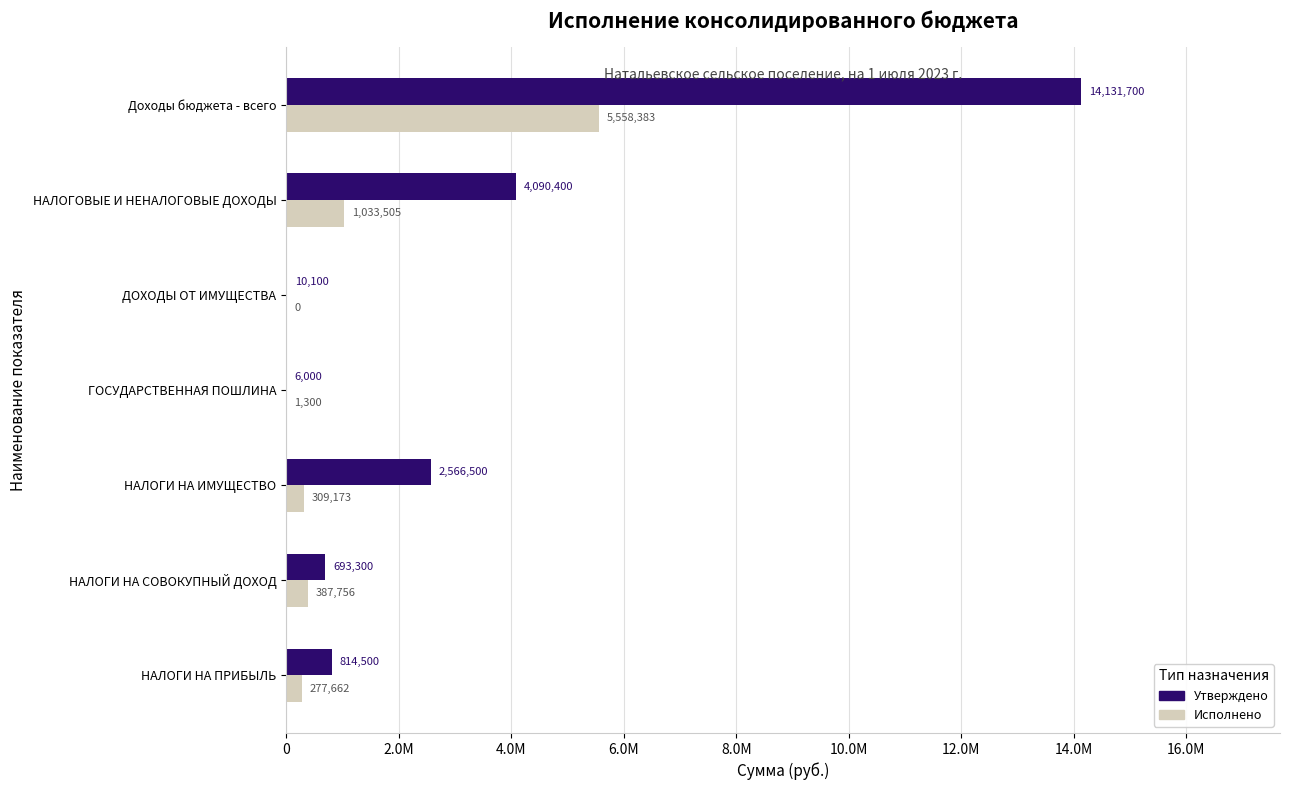

What is the average value of the Исполнено series?

1081111.2